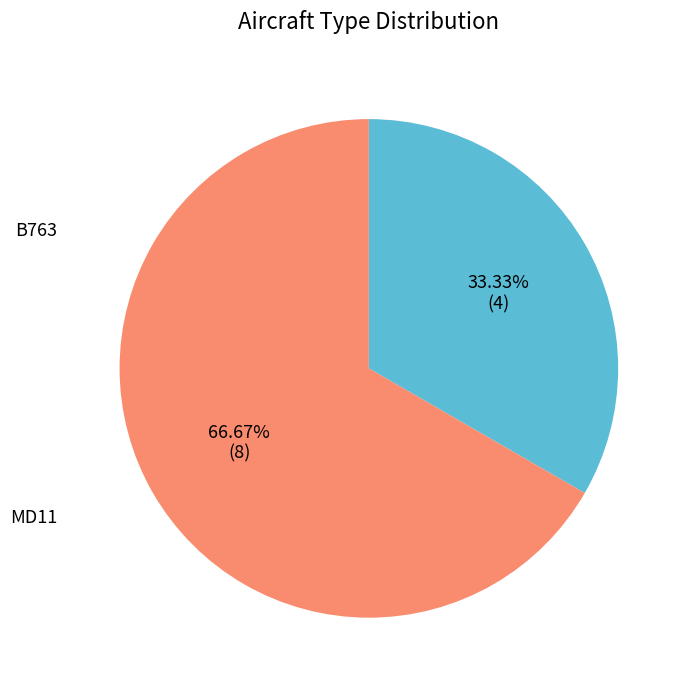

Between MD11 and B763, which is larger?

MD11